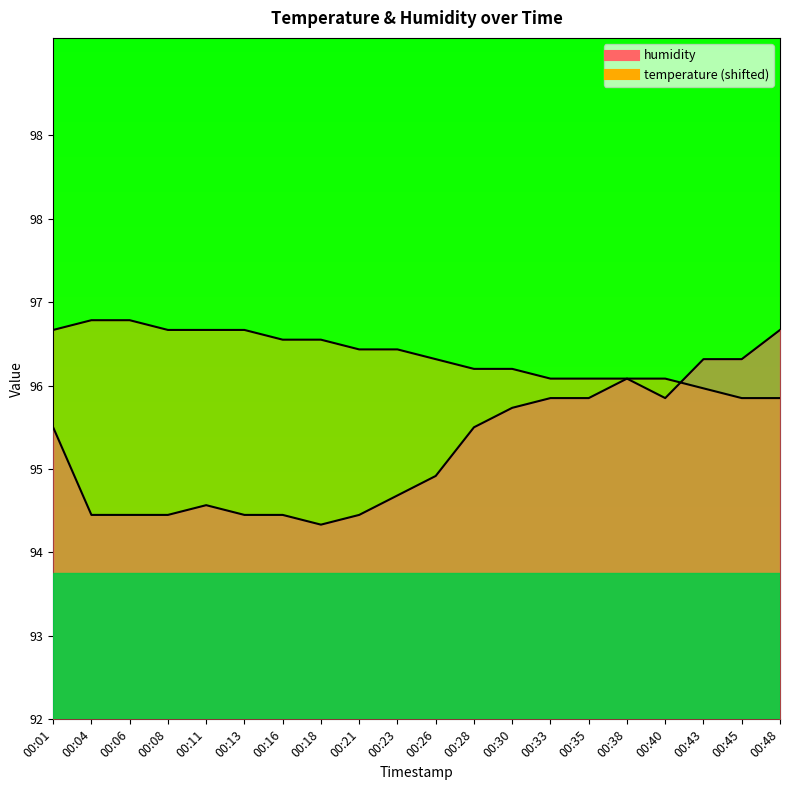

Which series has the largest range (max minus min)?

humidity